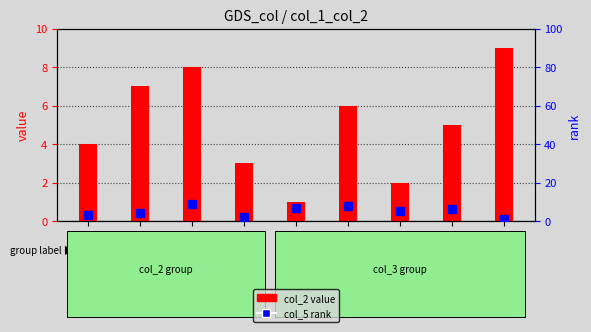

What is the sum of all col_2 value values?

45